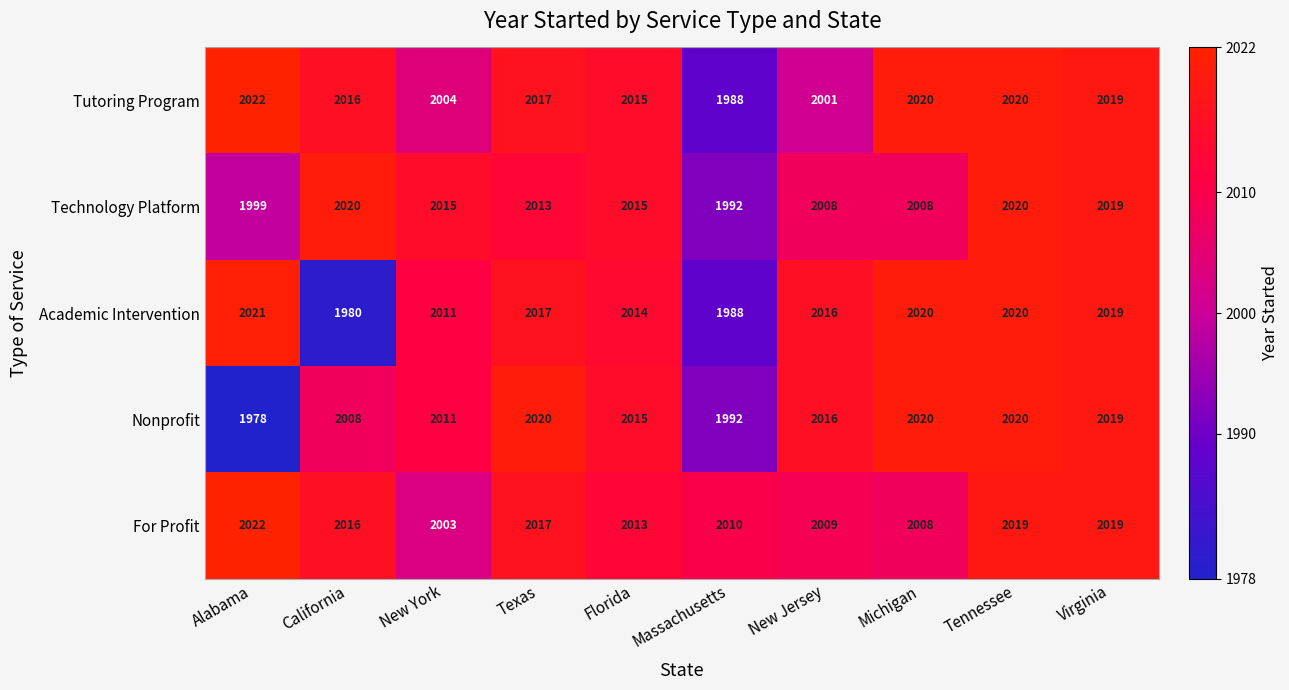

What is the sum of the Academic Intervention values at Texas and Alabama?

4038